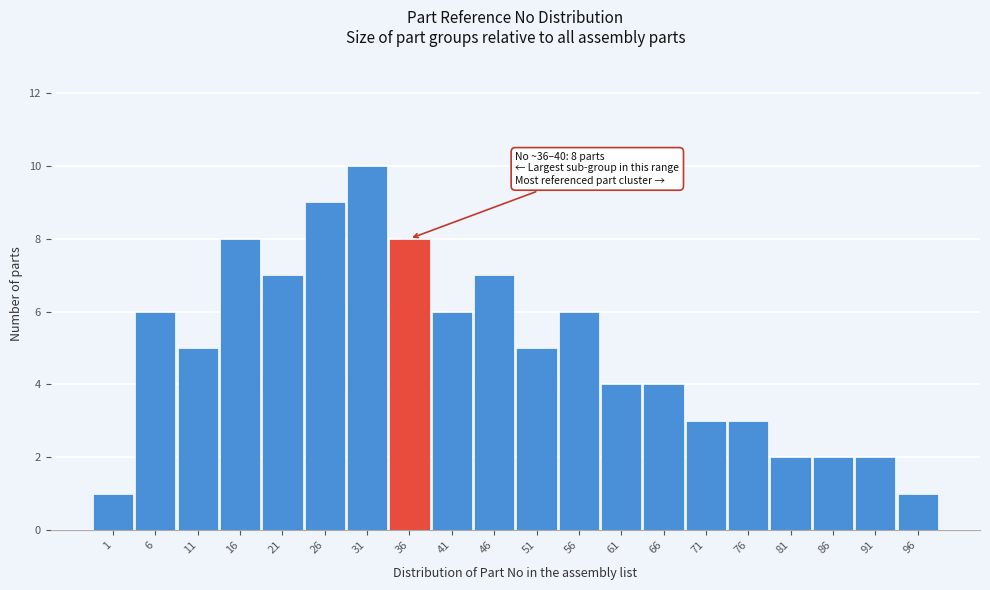

Reading right to left, transcribe all the data shown in this chart.

1	2	2	2	3	3	4	4	6	5	7	6	8	10	9	7	8	5	6	1